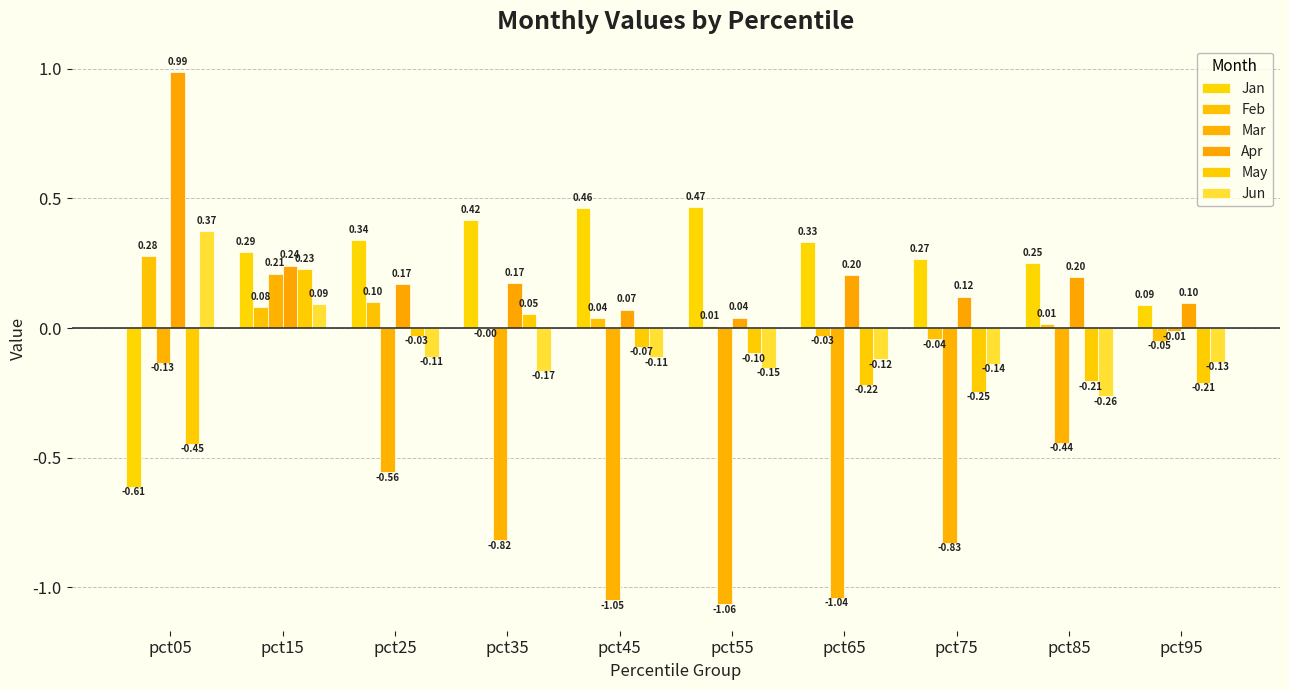

How many data points does each series have?

10